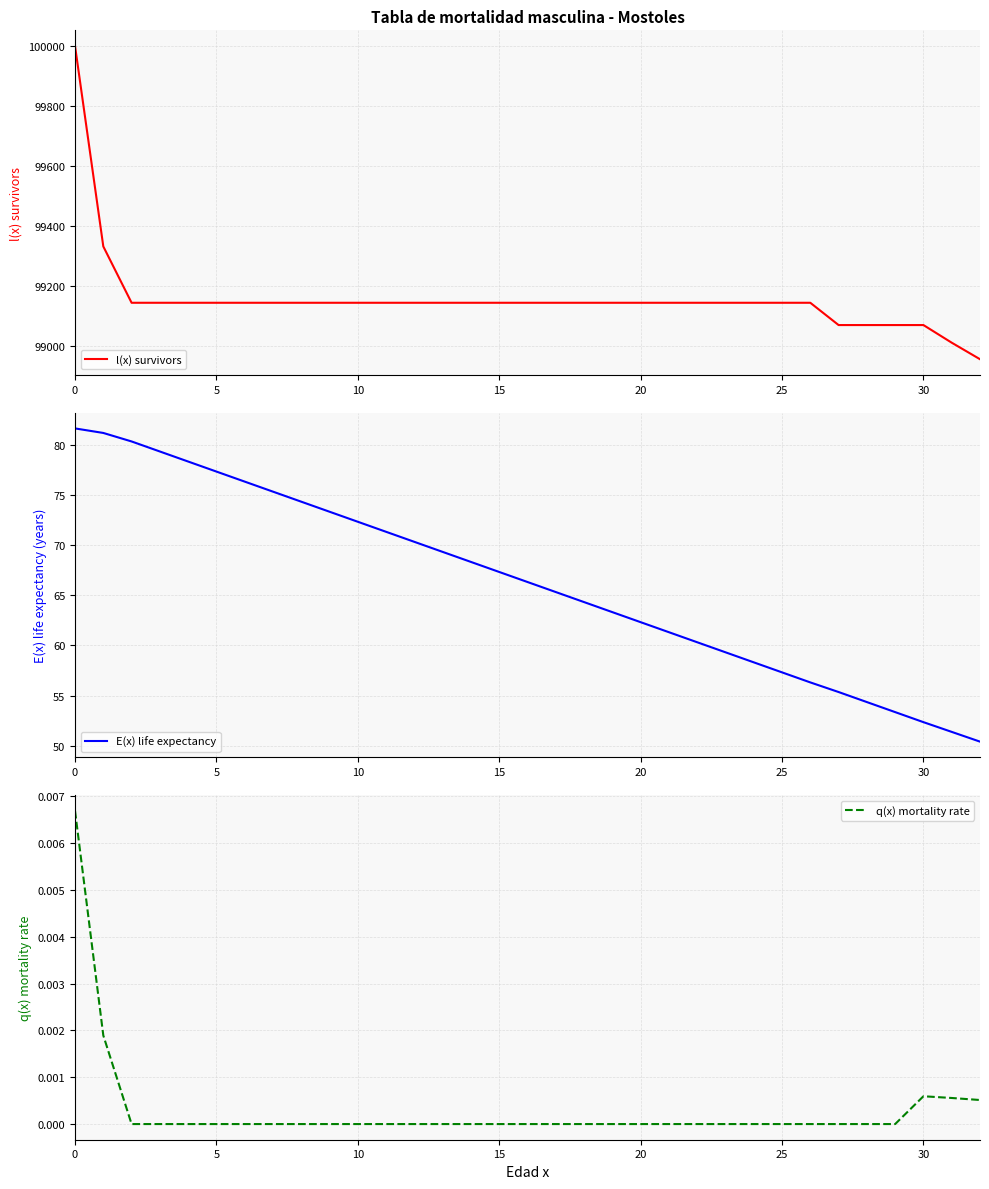

Reading right to left, list all the values displayed in this chart.

l(x) survivors: 98954.9	99010.0	99068.8	99068.8	99068.8	99068.8	99143.2	99143.2	99143.2	99143.2	99143.2	99143.2	99143.2	99143.2	99143.2	99143.2	99143.2	99143.2	99143.2	99143.2	99143.2	99143.2	99143.2	99143.2	99143.2	99143.2	99143.2	99143.2	99143.2	99143.2	99143.2	99331.2	100000.0
E(x) life expectancy: 50.4	51.4	52.4	53.4	54.4	55.4	56.3	57.3	58.3	59.3	60.3	61.3	62.3	63.3	64.3	65.3	66.3	67.3	68.3	69.3	70.3	71.3	72.3	73.3	74.3	75.3	76.3	77.3	78.3	79.3	80.3	81.2	81.6
q(x) mortality rate: 0.0	0.0	0.0	0.0	0.0	0.0	0.0	0.0	0.0	0.0	0.0	0.0	0.0	0.0	0.0	0.0	0.0	0.0	0.0	0.0	0.0	0.0	0.0	0.0	0.0	0.0	0.0	0.0	0.0	0.0	0.0	0.0	0.0